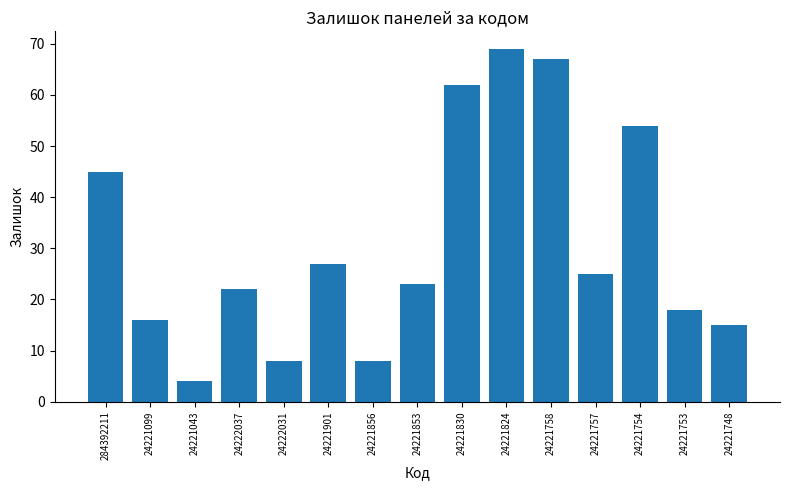

What is the change in value from 24221824 to 24221757?

-44